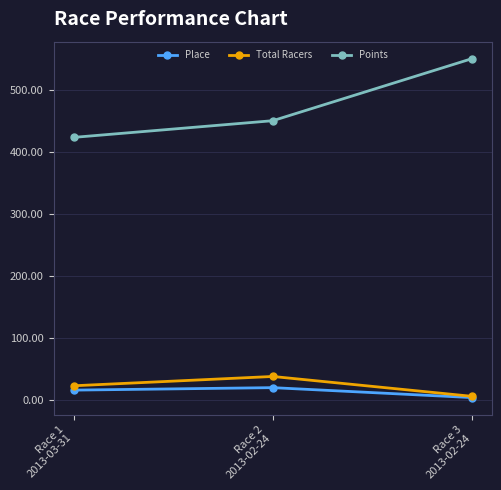

Reading left to right, list all the values displayed in this chart.

Place: 16.0	20.0	4.0
Total Racers: 23.0	38.0	6.0
Points: 423.1	450.0	550.0